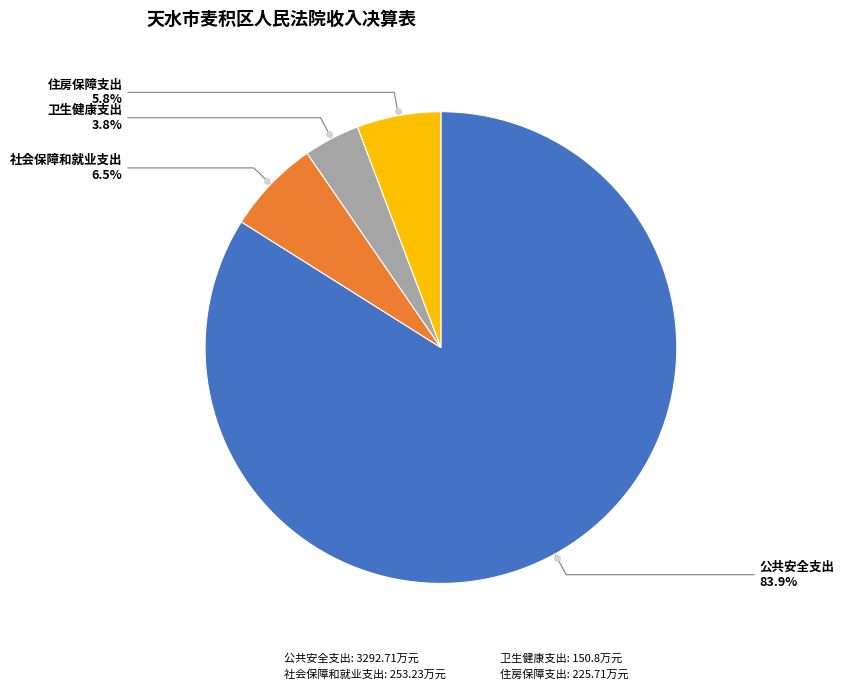

True or false: 公共安全支出 accounts for 93% of the total.

False